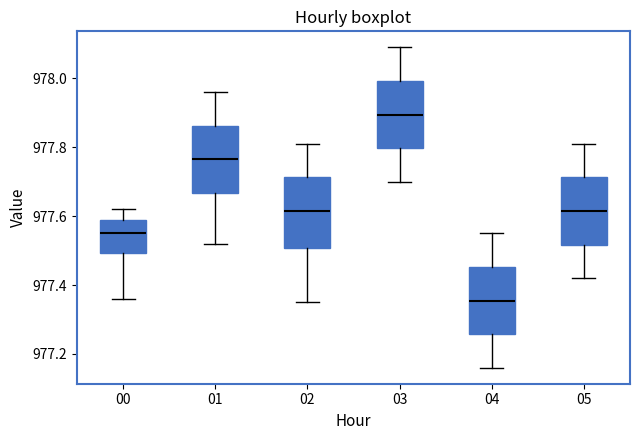

Reading left to right, transcribe this box plot: for each box, give where its median line is, the range the box spans, and where its two whiskers end, as read against the y-axis. The values are not printed on the chart, so give them approximately, as read against the axis.

00: median 977.56, box 977.50 to 977.60, whiskers 977.36 to 977.62
01: median 977.76, box 977.66 to 977.86, whiskers 977.52 to 977.96
02: median 977.62, box 977.50 to 977.72, whiskers 977.36 to 977.82
03: median 977.90, box 977.80 to 978.00, whiskers 977.70 to 978.10
04: median 977.36, box 977.26 to 977.46, whiskers 977.16 to 977.56
05: median 977.62, box 977.52 to 977.72, whiskers 977.42 to 977.82